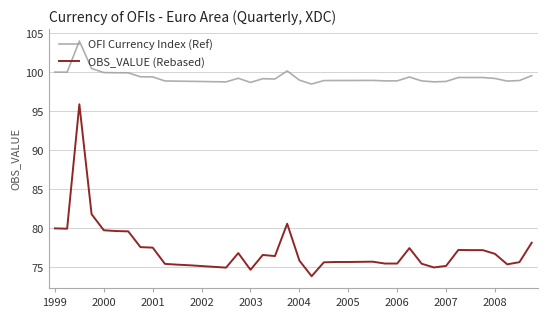

Which series has the largest total across all categories?

OFI Currency Index (Ref)